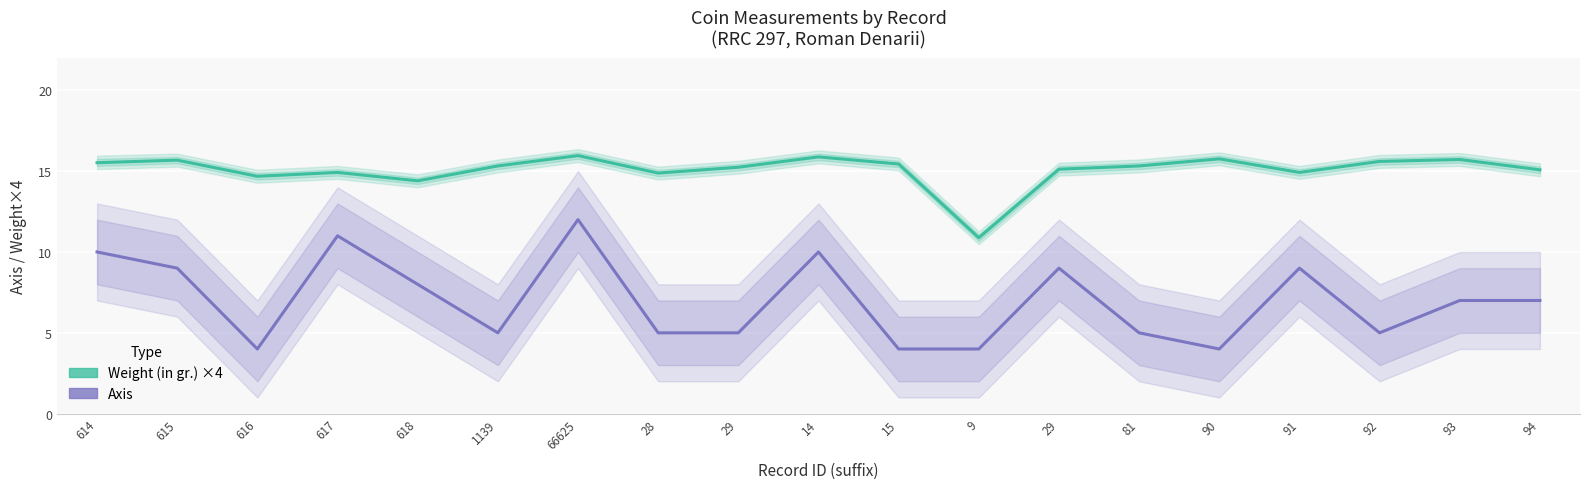

What is the lowest value of the Weight (in gr.) ×4 series?

10.9